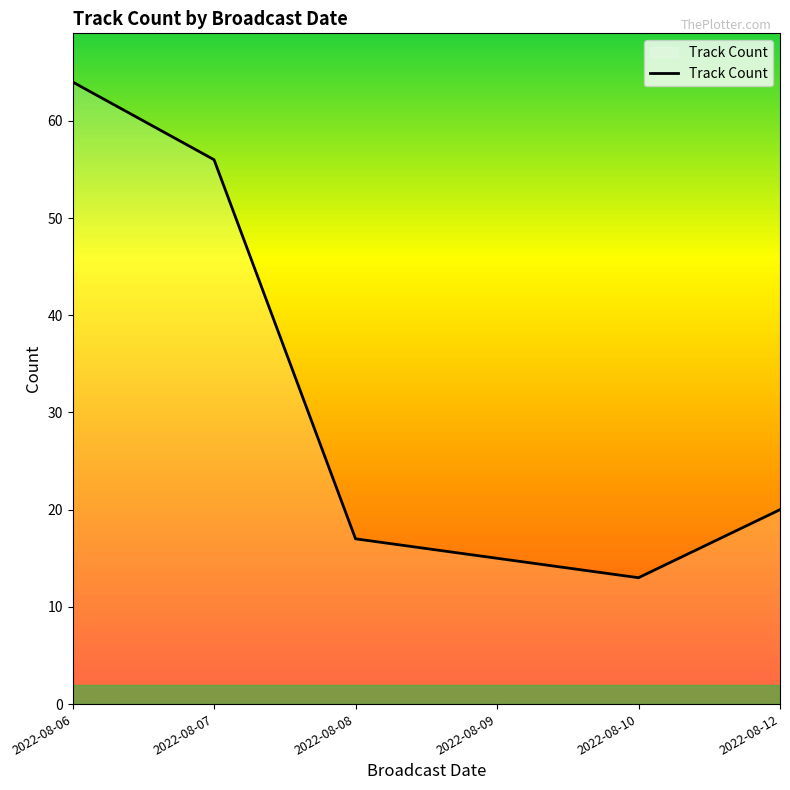

List the labels in order of value, largest first.

2022-08-06, 2022-08-07, 2022-08-12, 2022-08-08, 2022-08-09, 2022-08-10